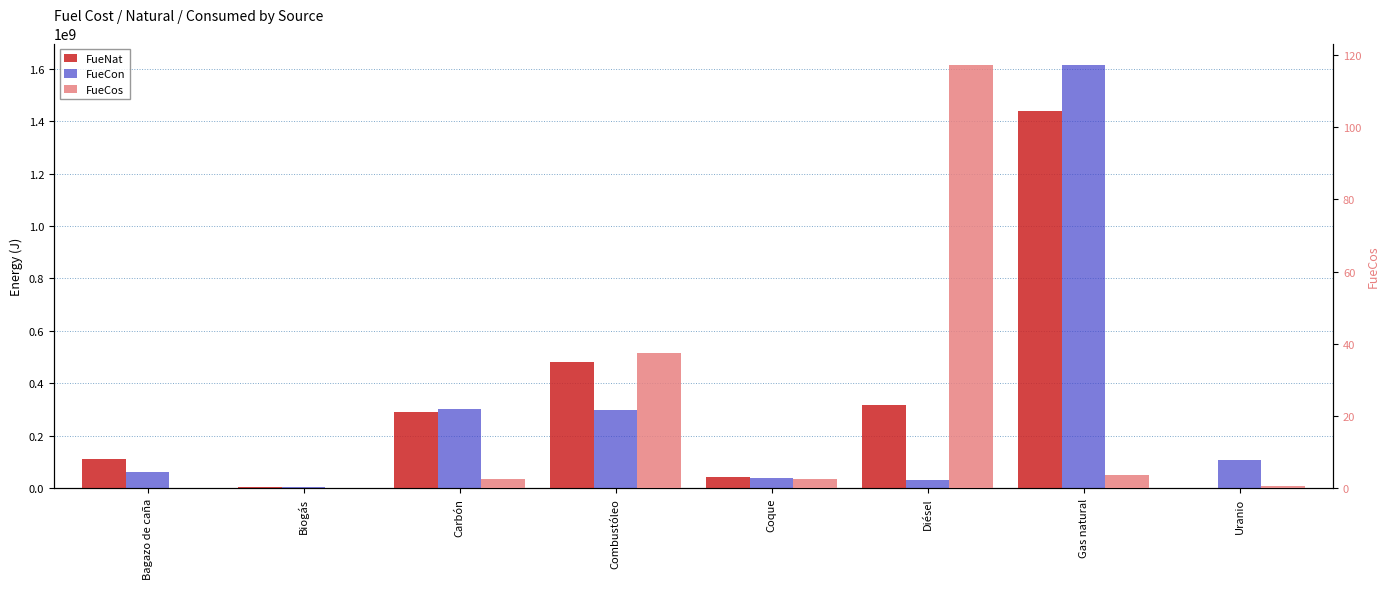

Rank the series by their maximum value, from lowest to highest.

FueCos, FueNat, FueCon